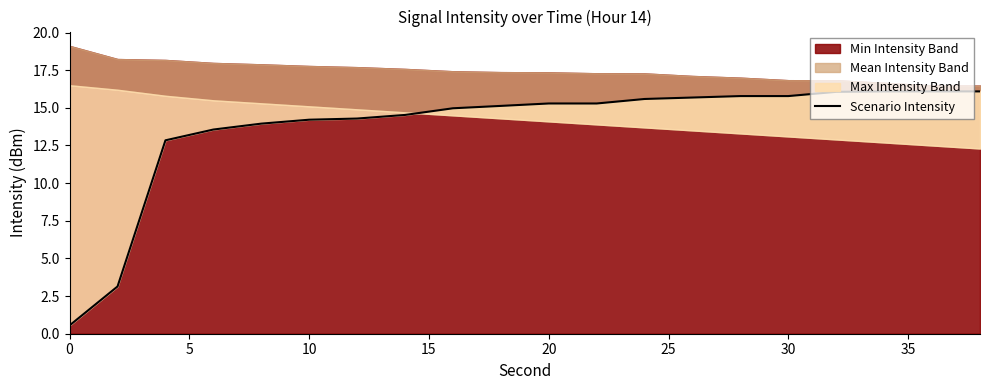

How many points are lower than both their immediate neighbors (excluding endpoints)?

1